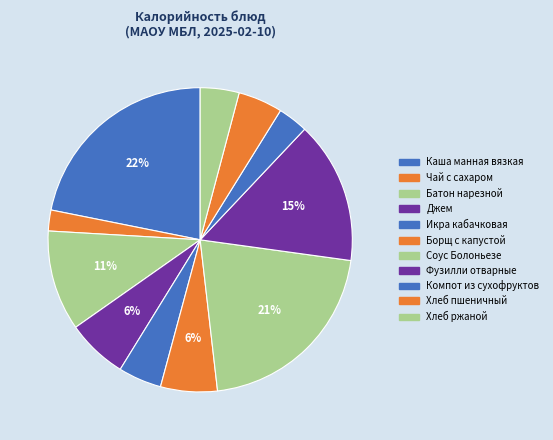

What is the total percentage of Фузилли отварные and Хлеб ржаной?

19.3%